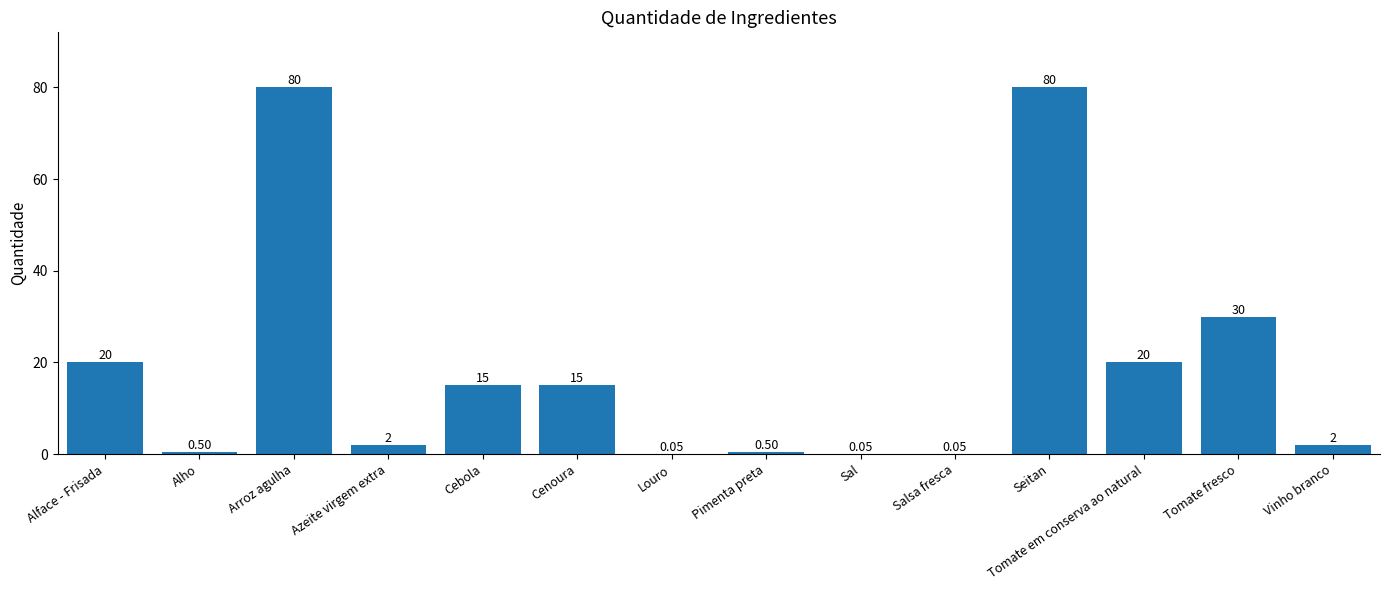

Approximately how many times larger is the value at Arroz agulha compared to Cenoura?

5.3